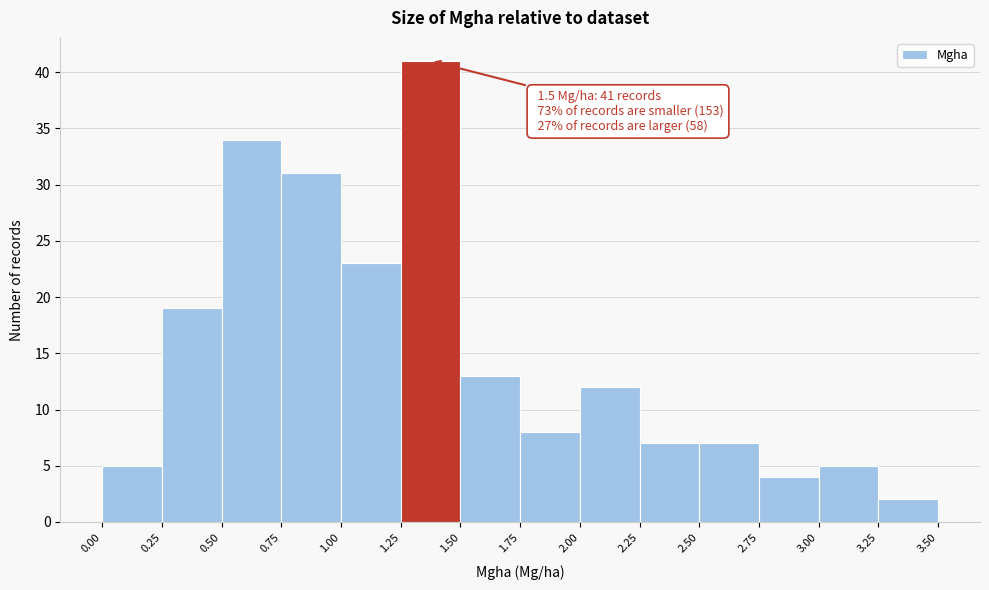

Over which range of the x-axis is the bar tallest?

1.25 to 1.50